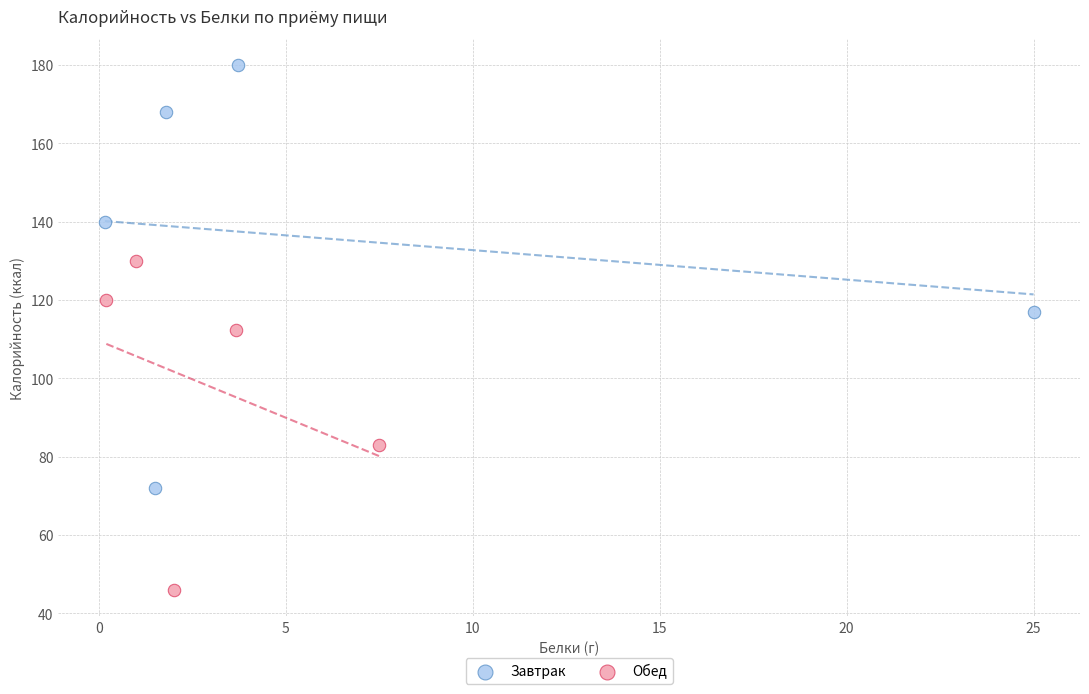

Which series has the largest Y range (max minus min)?

Завтрак